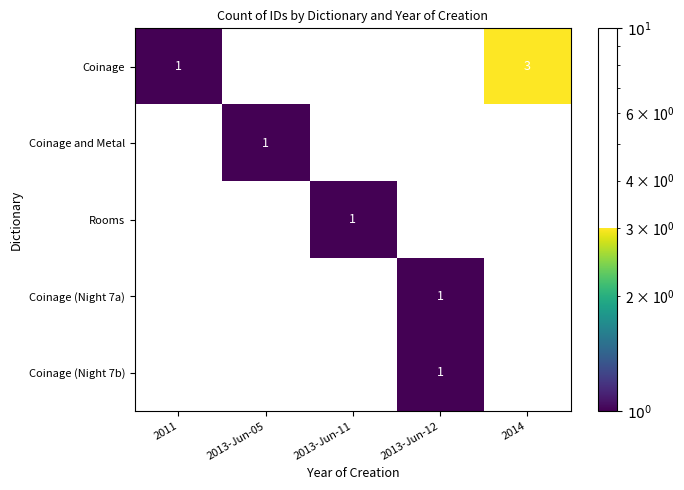

Is it true that Rooms equals 1 at 2013-Jun-11?

True